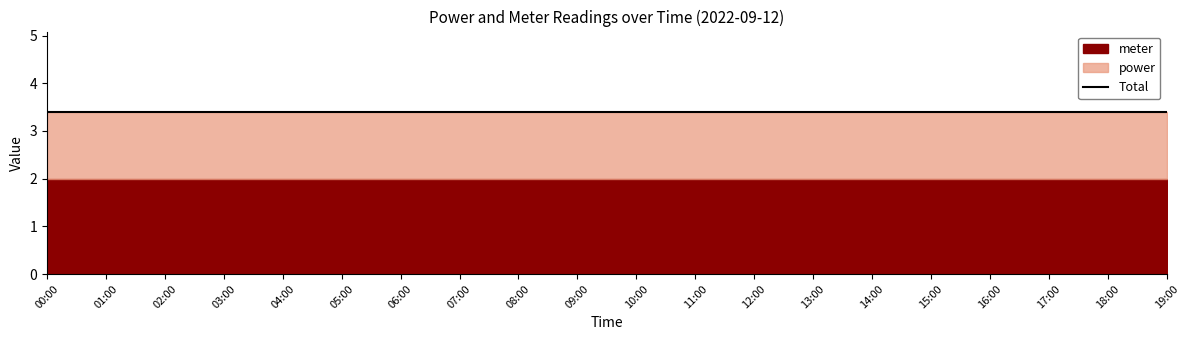

What is the approximate value of meter at 15:00?

2.0